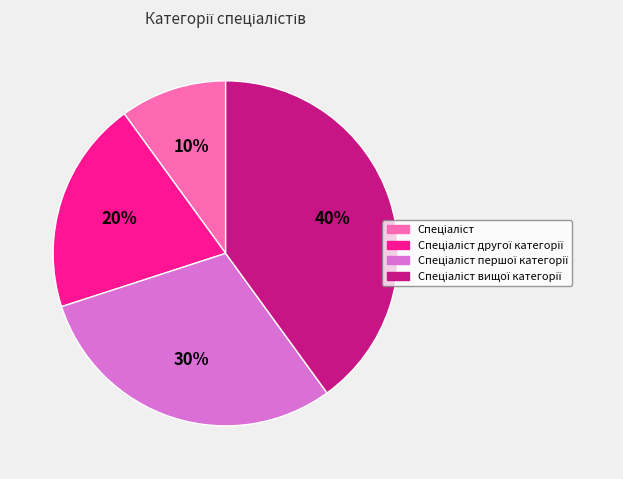

To the nearest percent, what is the difference between the largest and smallest slice percentages?

30%